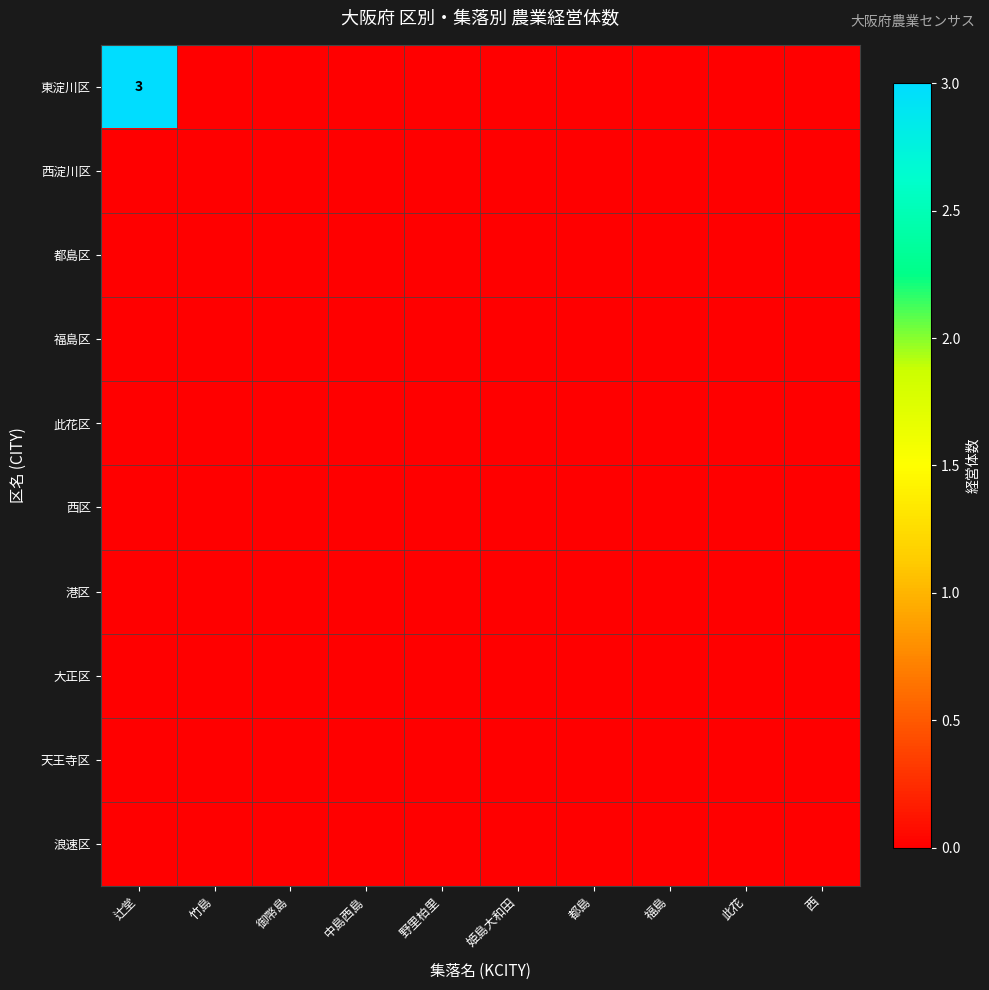

At which category is the sum across all series the highest?

辻堂